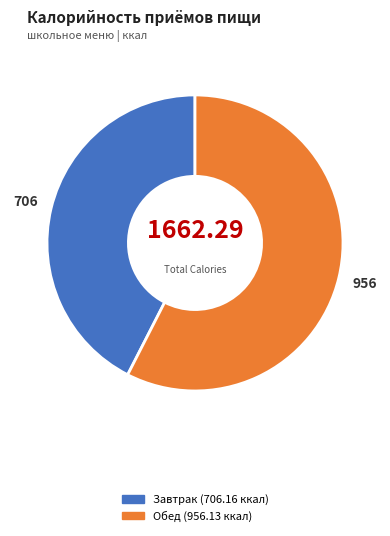

Is Обед the majority of the pie?

Yes